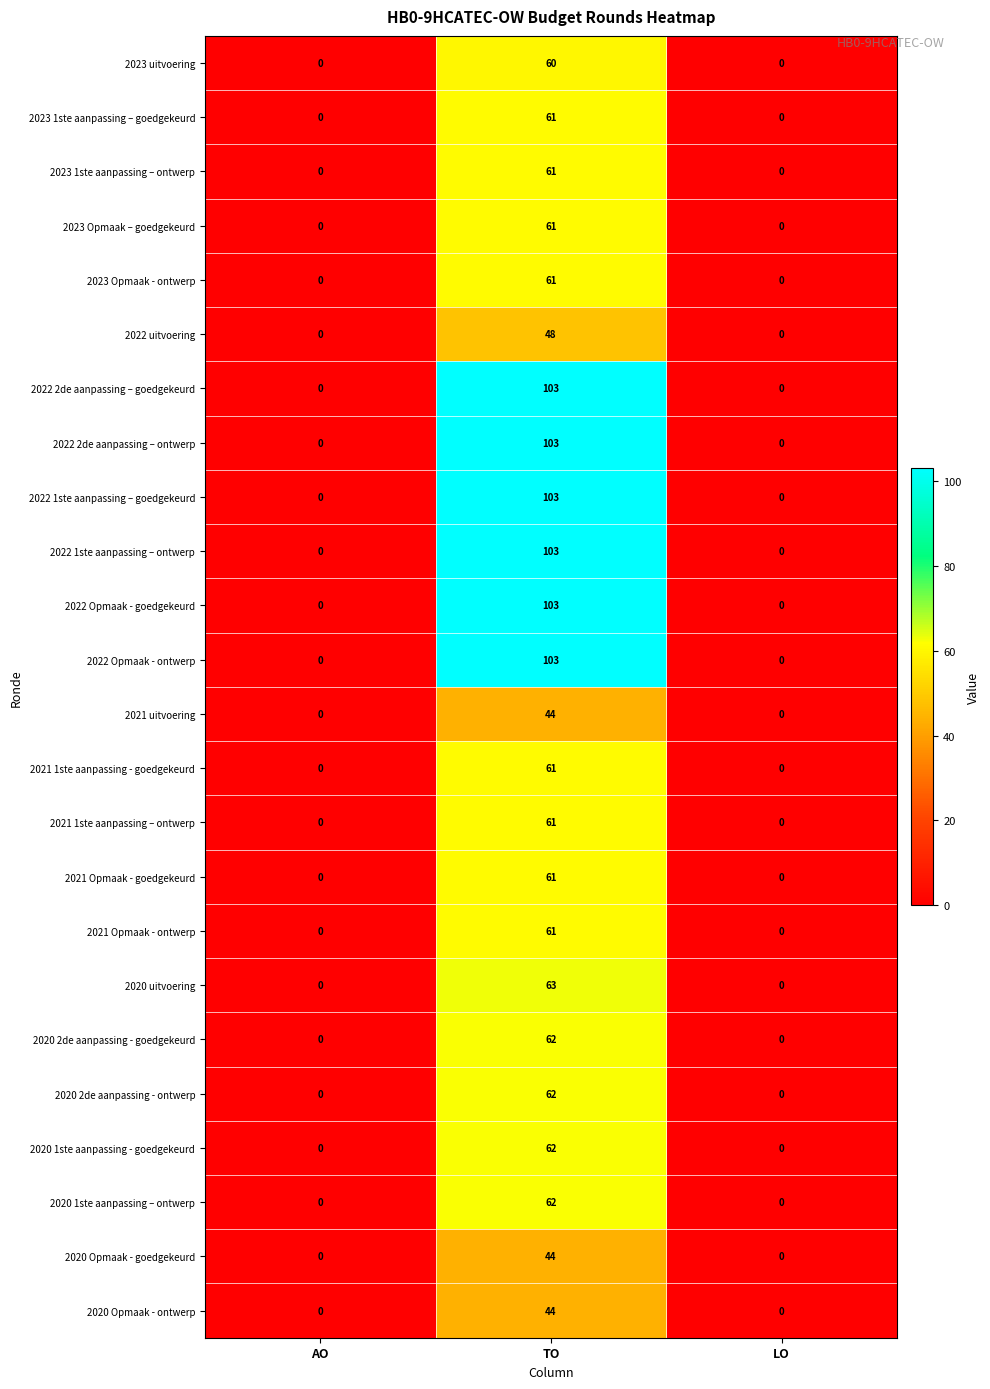

Is the value of 2022 2de aanpassing – ontwerp at AO greater than the value of 2021 1ste aanpassing – ontwerp at TO?

No